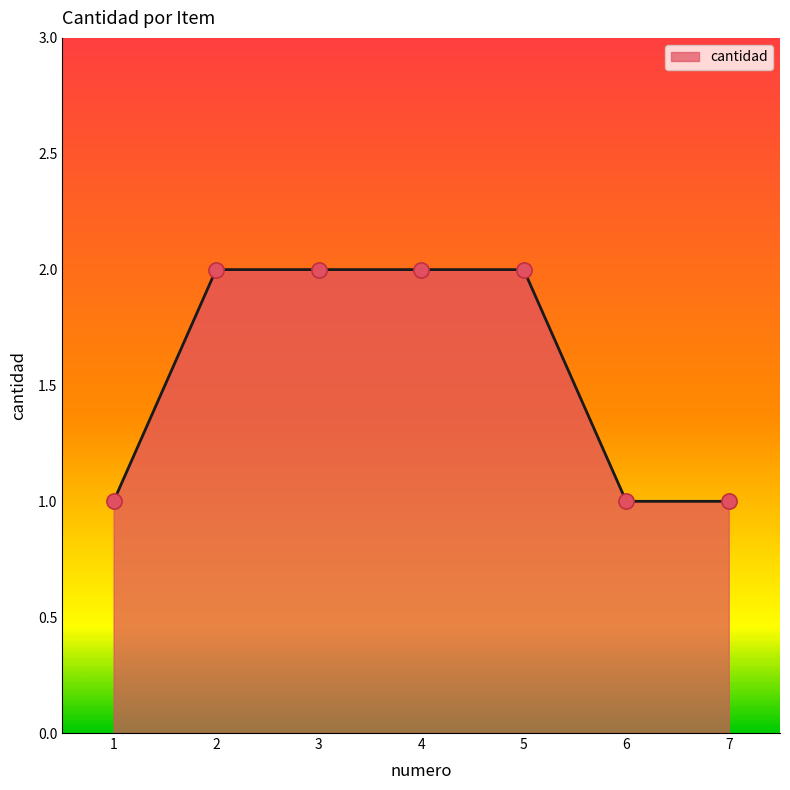

Between 4 and 7, which is larger?

4